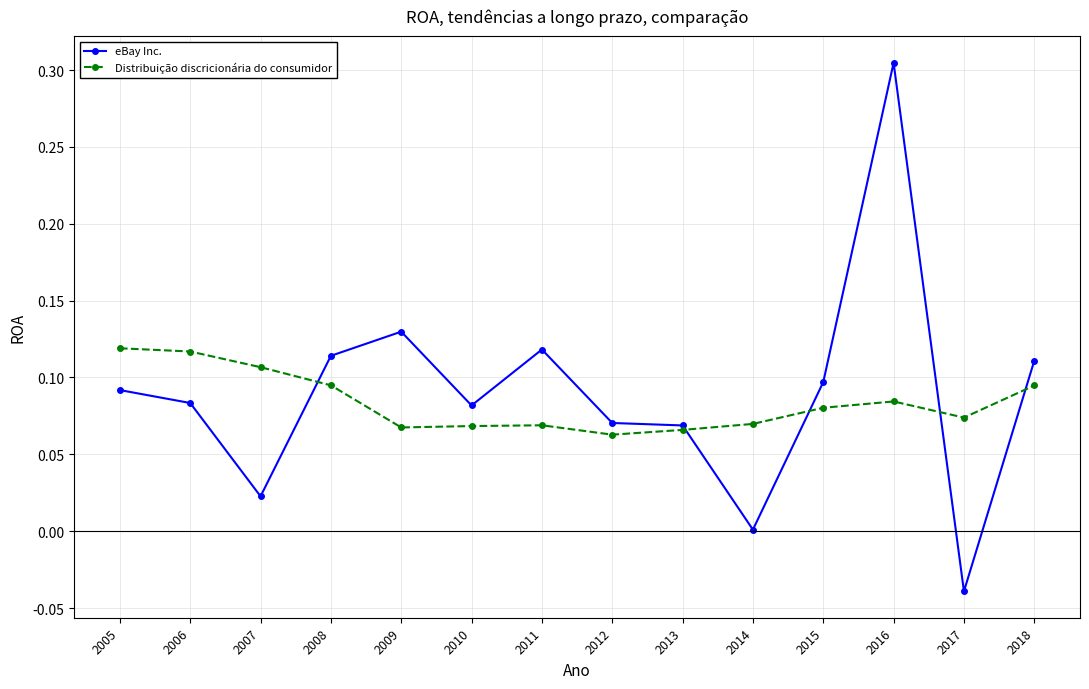

How many times do eBay Inc. and Distribuição discricionária do consumidor cross each other?

5